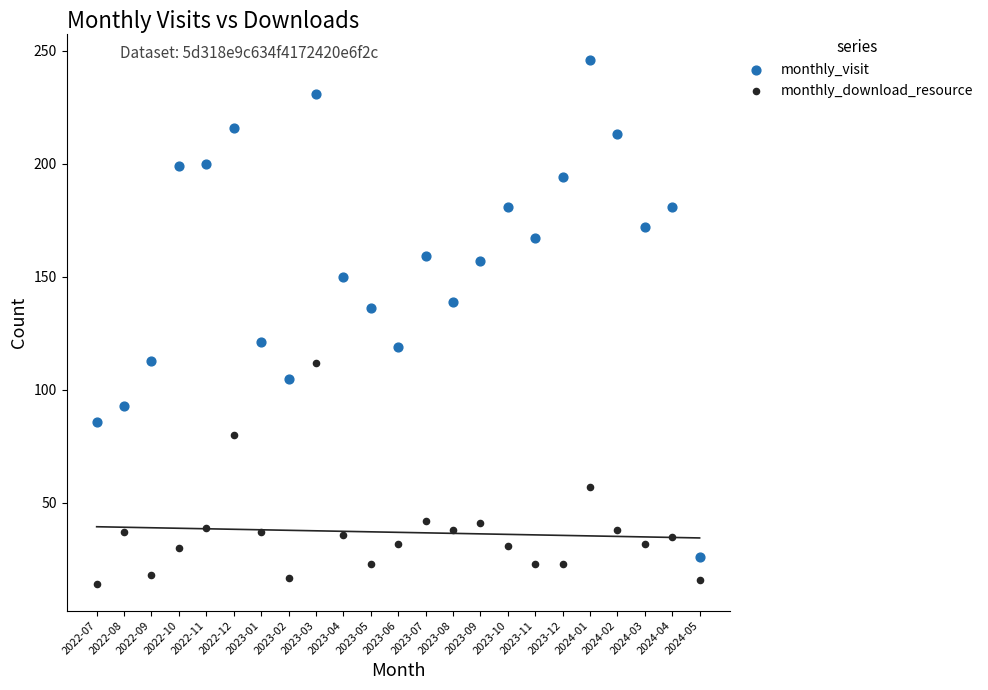

Which series has the widest spread of Y values?

monthly_visit